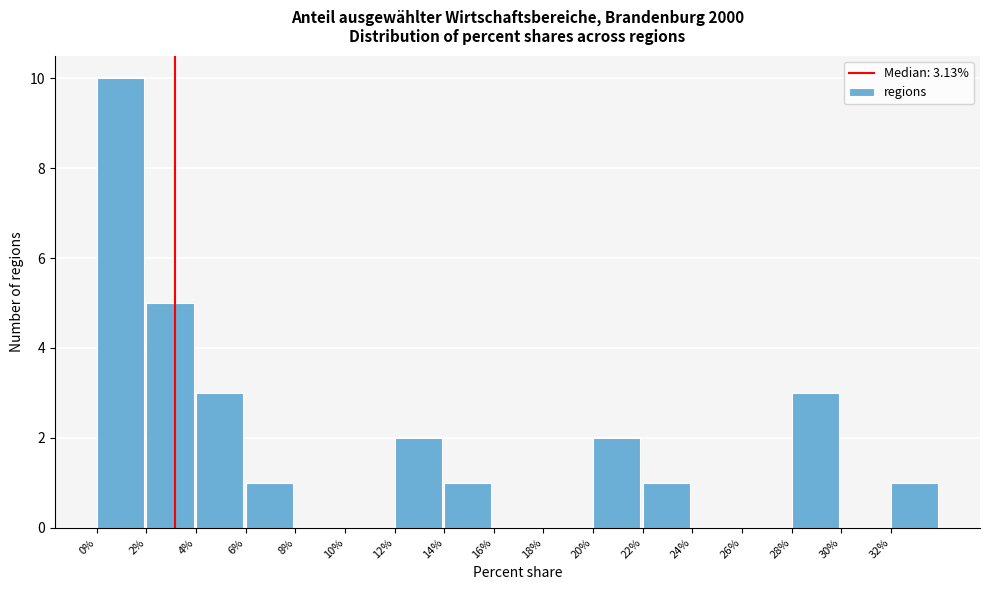

How tall is the bar that spans 0 to 2 on the x-axis? The values are not printed on the chart, so give them approximately, as read against the axis.

10